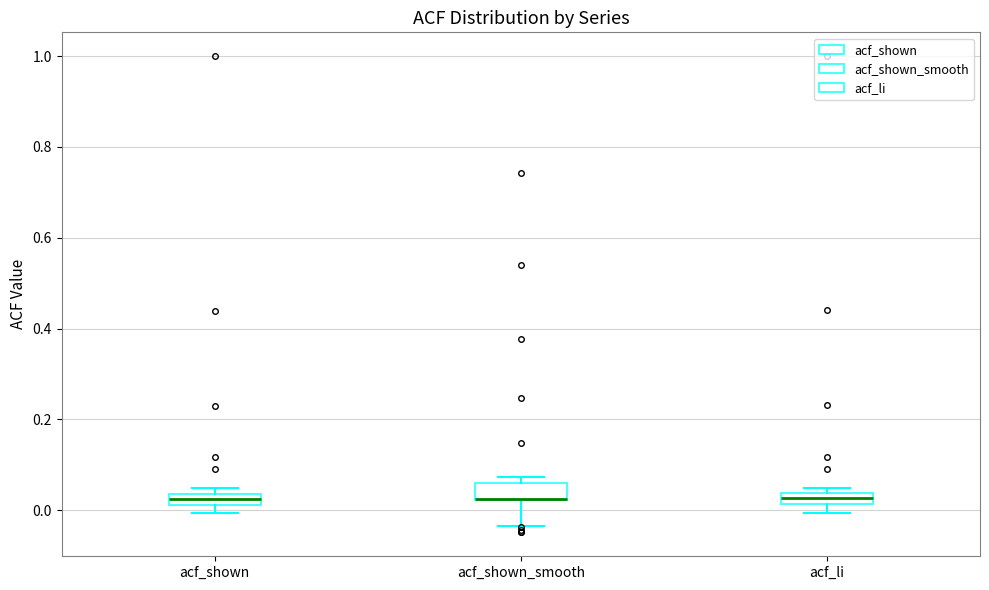

Where is the lower edge of the box for acf_shown on the y-axis? The values are not printed on the chart, so give them approximately, as read against the axis.

0.02